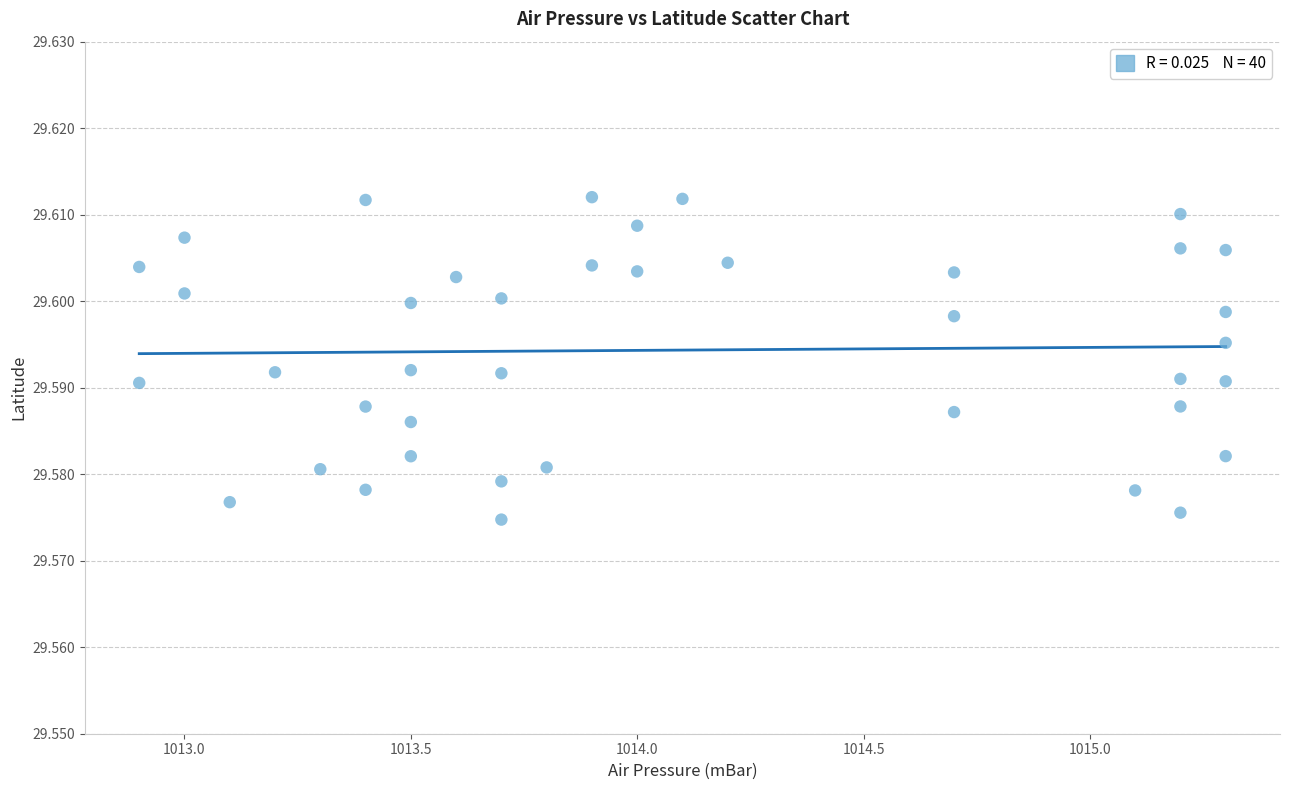

What is the range of X values (max minus min)?

2.4